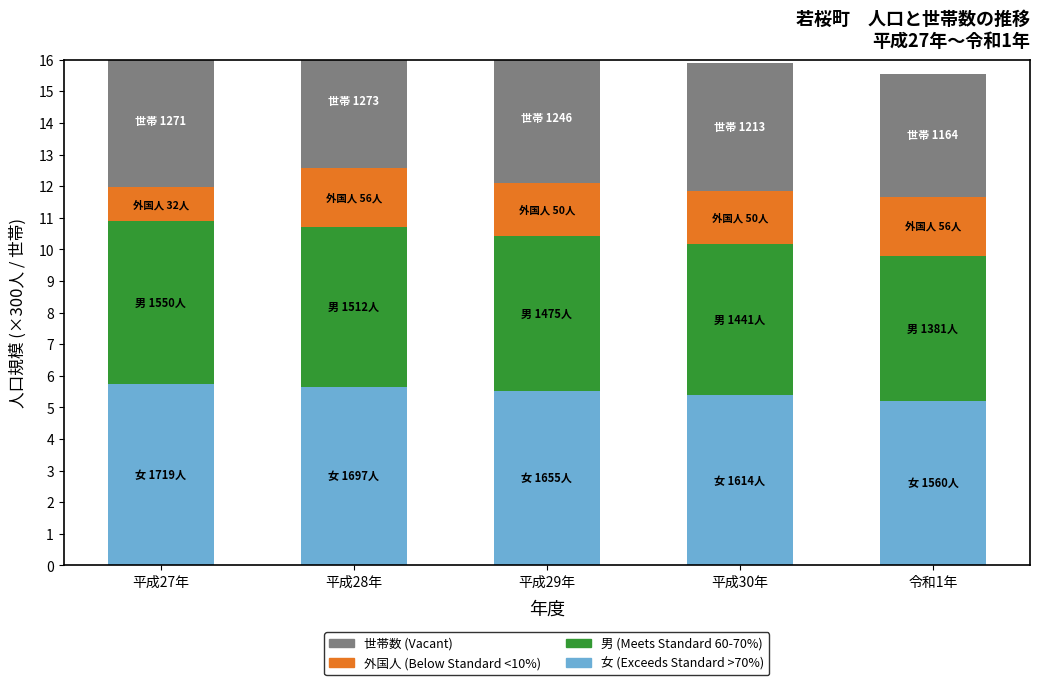

Is it true that 外国人 (Below Standard) equals 1.7 at 平成30年?

True